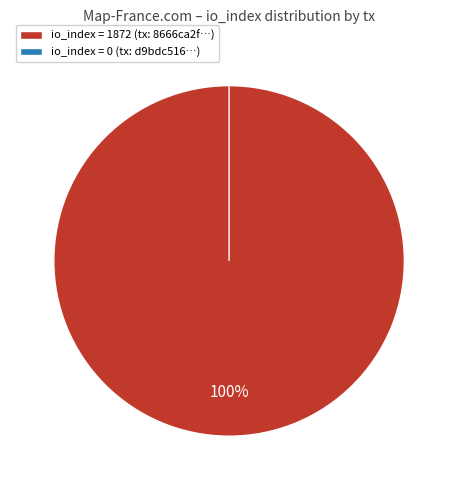

Rank the categories by value from highest to lowest.

io_index=1872, io_index=0